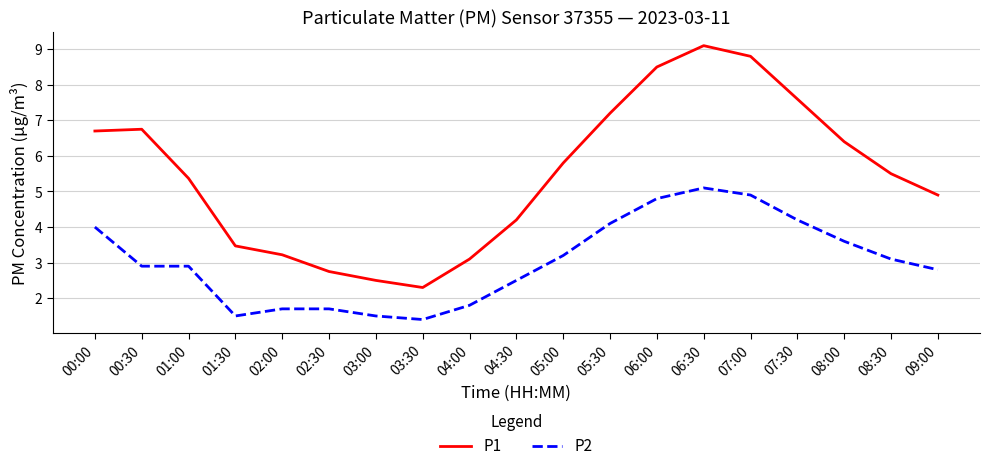

Which category has the highest value across all series?

06:30